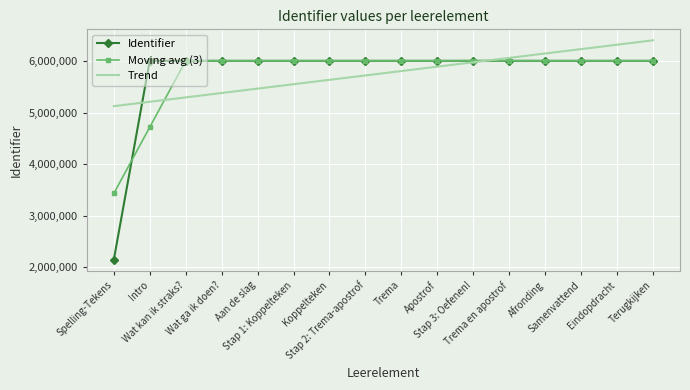

Which series has the widest spread of values?

Identifier